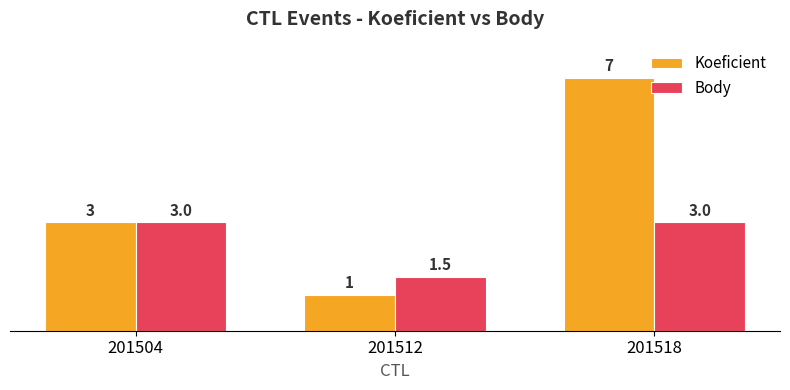

True or false: Body has a value of 0.8 at 201512.

False